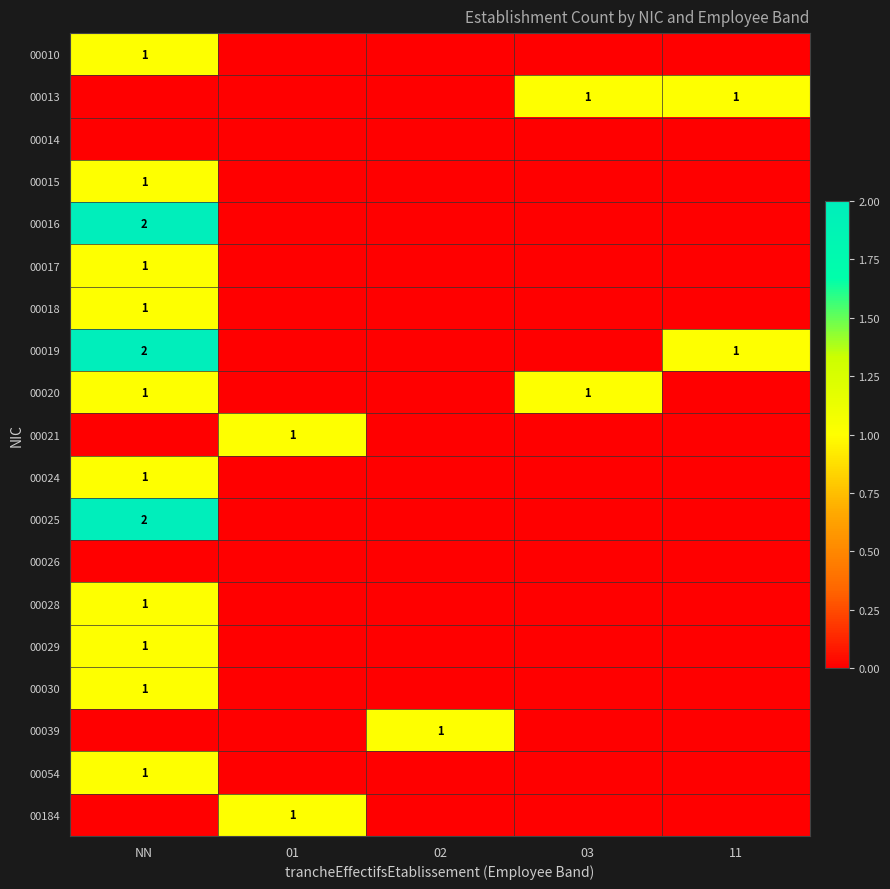

What is the total value across all series at 03?

2